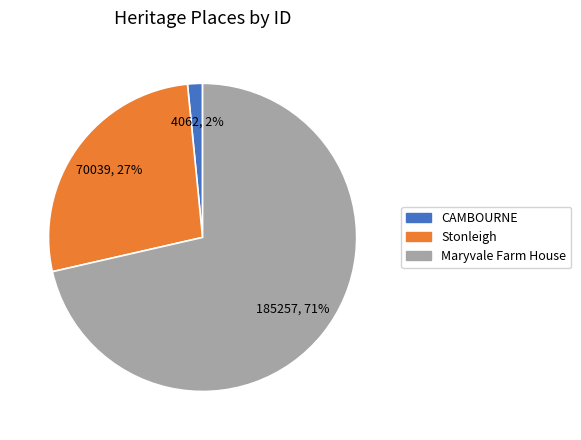

Rank the categories by value from highest to lowest.

Maryvale Farm House, Stonleigh, CAMBOURNE